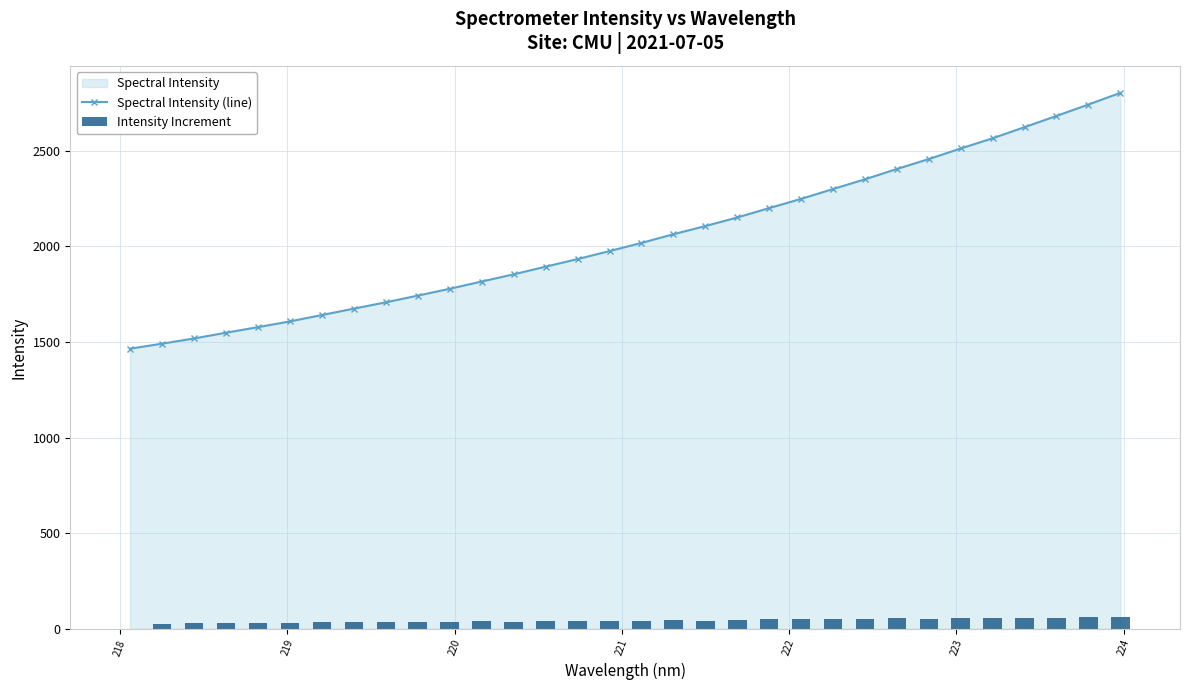

What is the maximum value for Spectral Intensity (line)?

2803.1